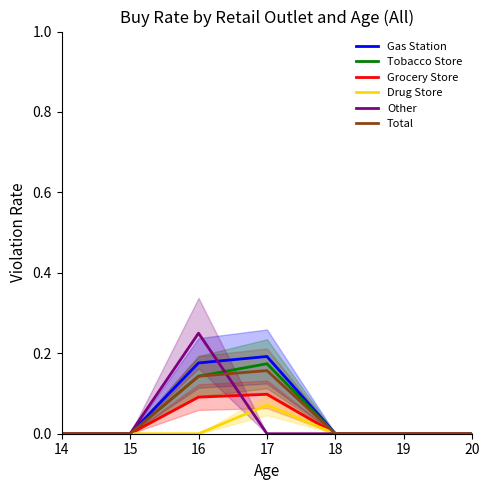

Reading left to right, what are all the values shown in this chart?

Gas Station: 14=0.0	15=0.0	16=0.2	17=0.2	18=0.0	19=0.0	20=0.0
Tobacco Store: 14=0.0	15=0.0	16=0.1	17=0.2	18=0.0	19=0.0	20=0.0
Grocery Store: 14=0.0	15=0.0	16=0.1	17=0.1	18=0.0	19=0.0	20=0.0
Drug Store: 14=0.0	15=0.0	16=0.0	17=0.1	18=0.0	19=0.0	20=0.0
Other: 14=0.0	15=0.0	16=0.2	17=0.0	18=0.0	19=0.0	20=0.0
Total: 14=0.0	15=0.0	16=0.1	17=0.2	18=0.0	19=0.0	20=0.0